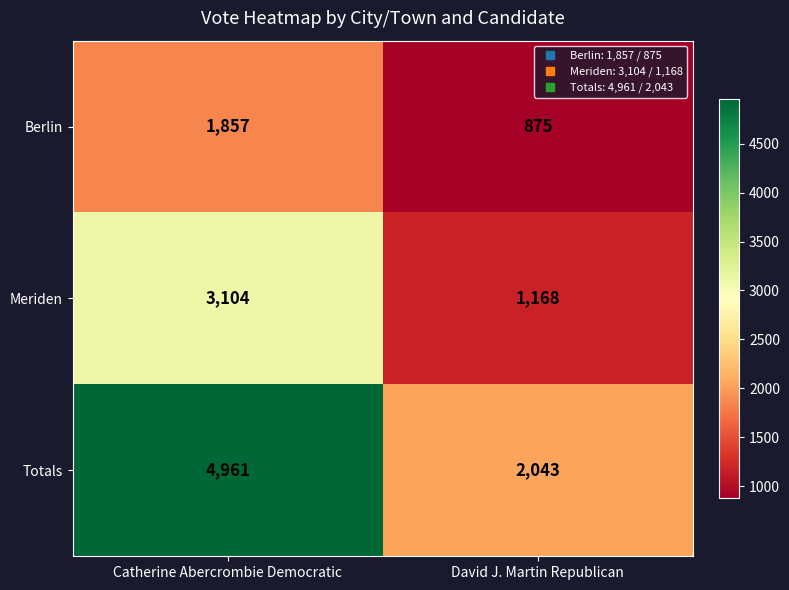

What is the sum of all Meriden values?

4272